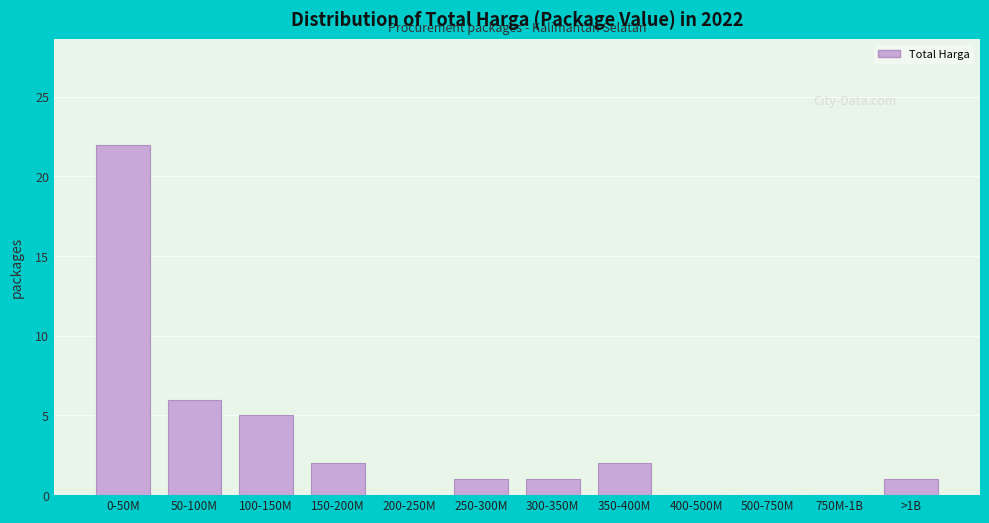

Reading right to left, transcribe all the data shown in this chart.

>1B=1	750M-1B=0	500-750M=0	400-500M=0	350-400M=2	300-350M=1	250-300M=1	200-250M=0	150-200M=2	100-150M=5	50-100M=6	0-50M=22